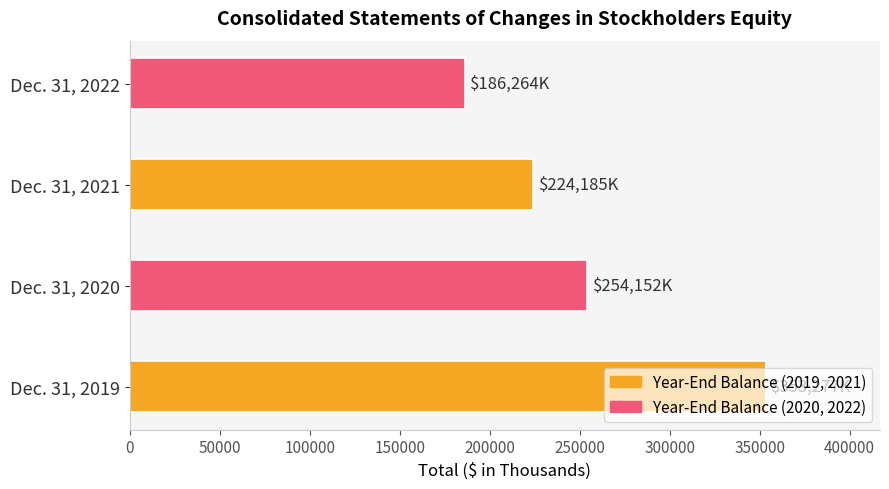

What is the change in value from Dec. 31, 2019 to Dec. 31, 2020?

-99125